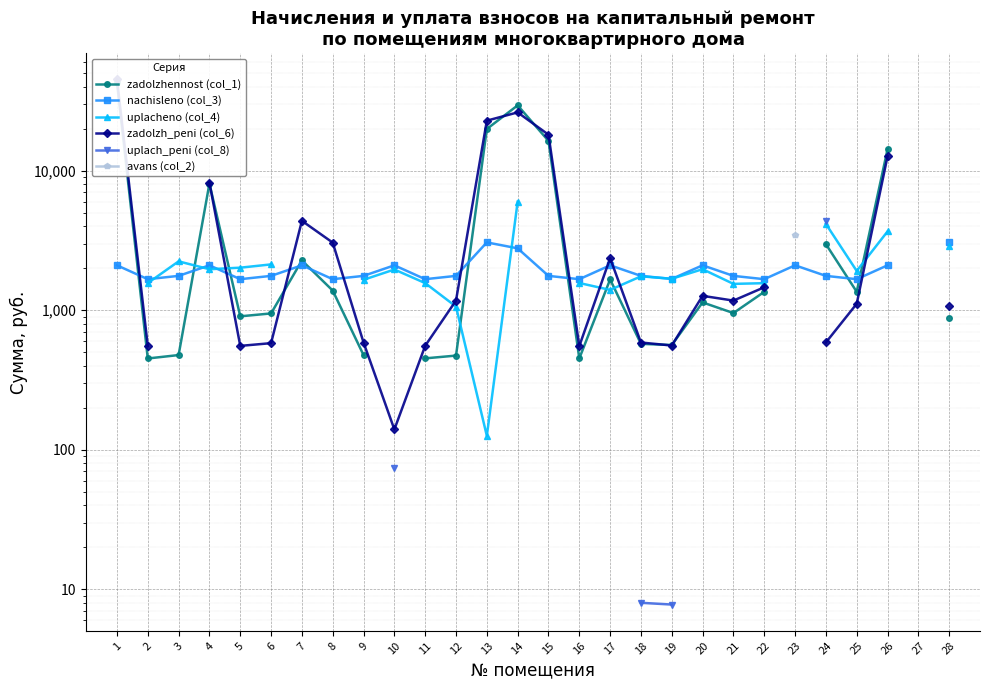

Which has a higher value, 20 or 4?

4